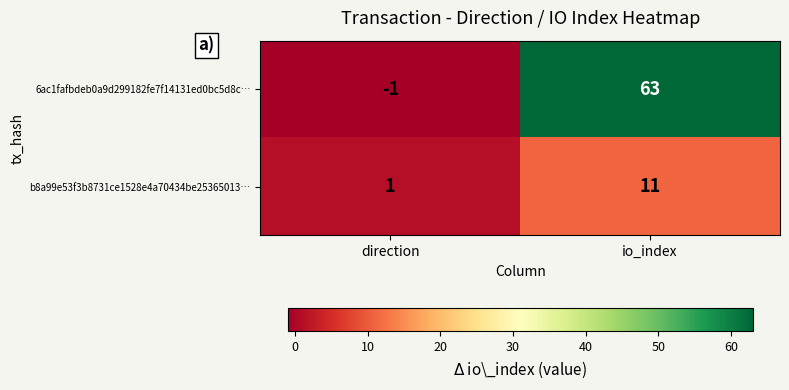

Which series changed the most between direction and io_index?

6ac1fafbdeb0a9d299182fe7f14131ed0bc5d8c…